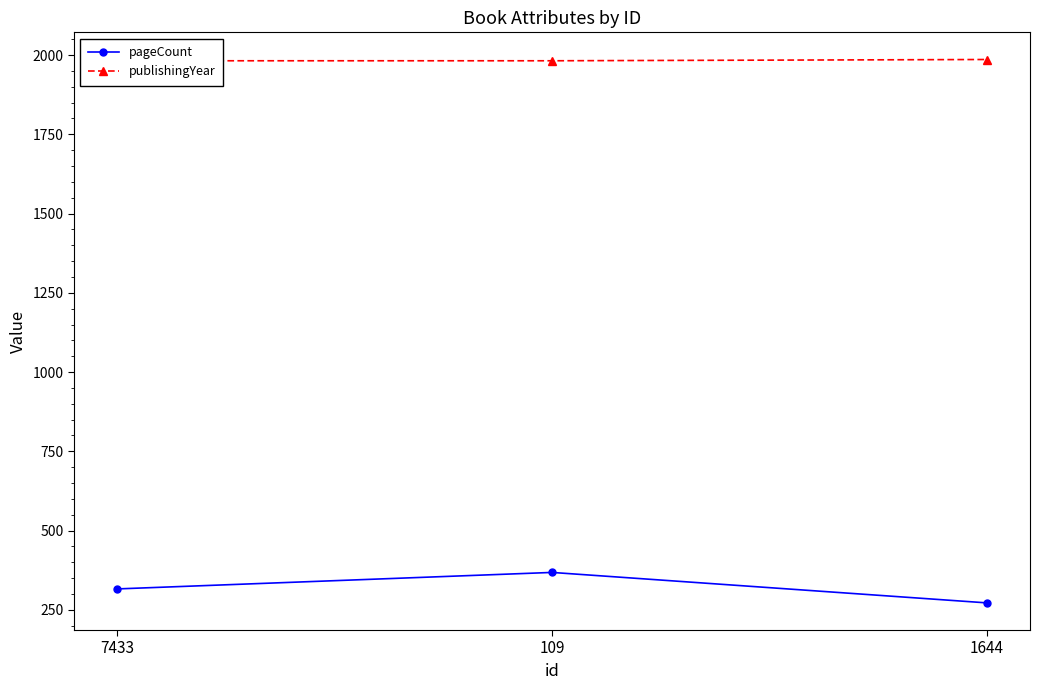

What is the highest value of the publishingYear series?

1986